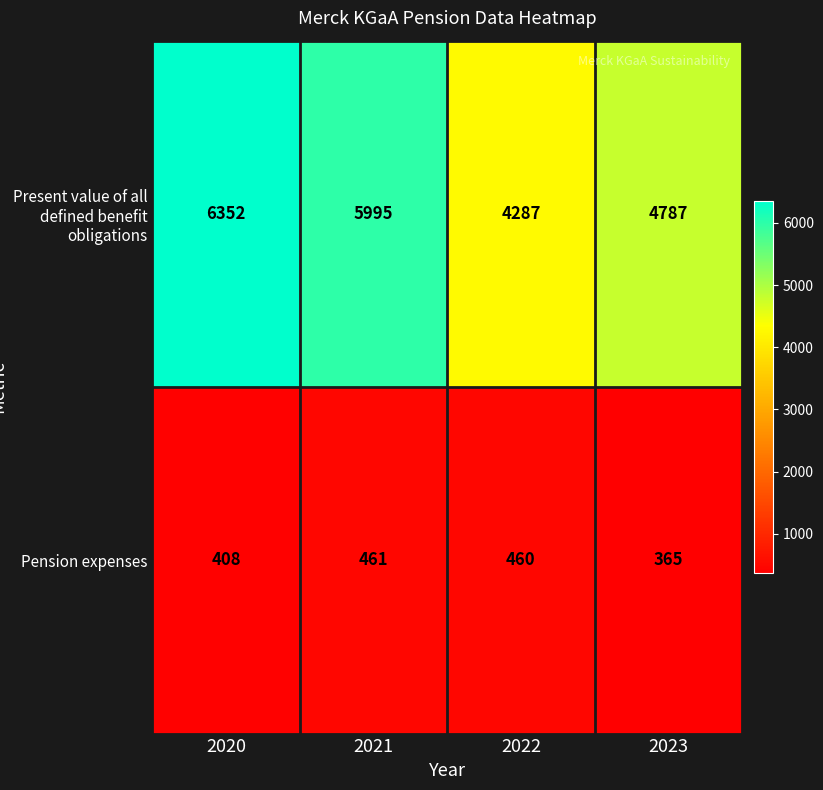

List the series in order of their overall mean, highest first.

Present value of all defined benefit obligations, Pension expenses